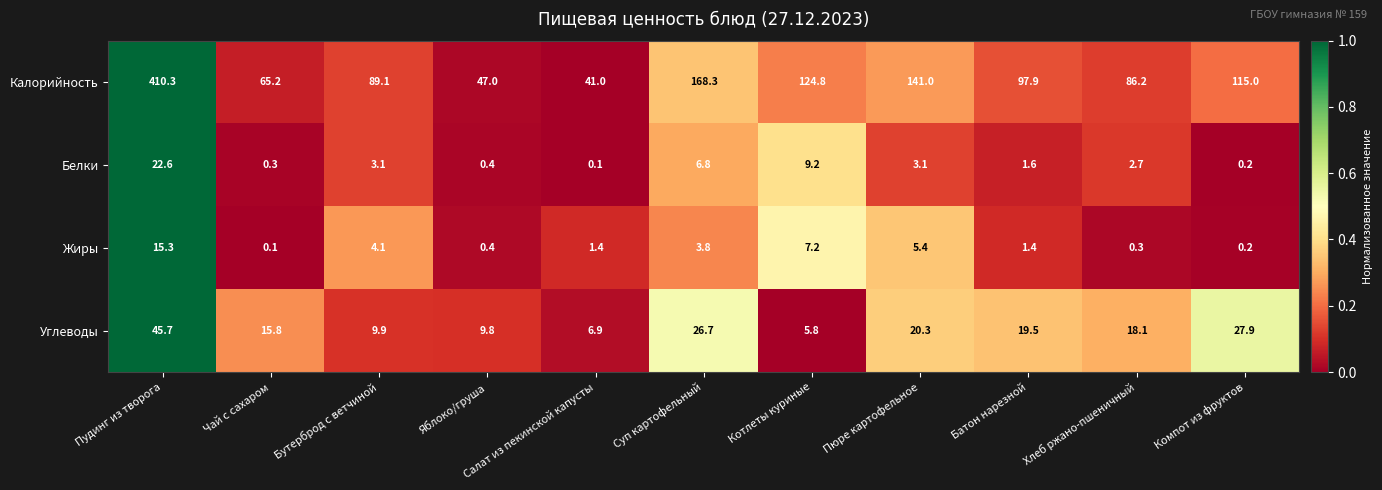

At which label is Углеводы closest to 25?

Суп картофельный